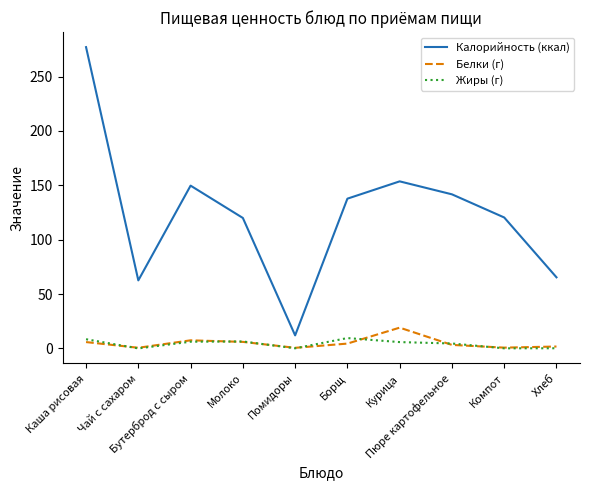

True or false: Жиры (г) and Калорийность (ккал) cross at least once.

False